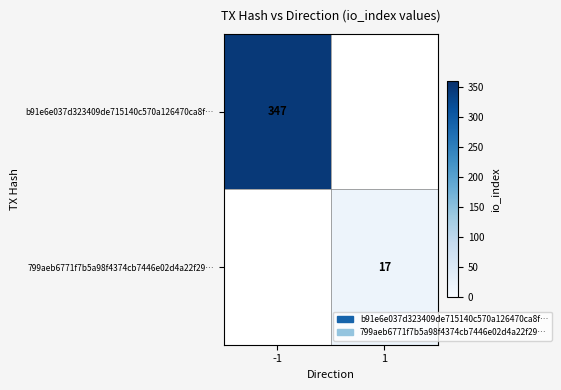

The 799aeb6771f7b5a98f4374cb7446e02d4a22f29… series shows 17 at 1. True or false?

True